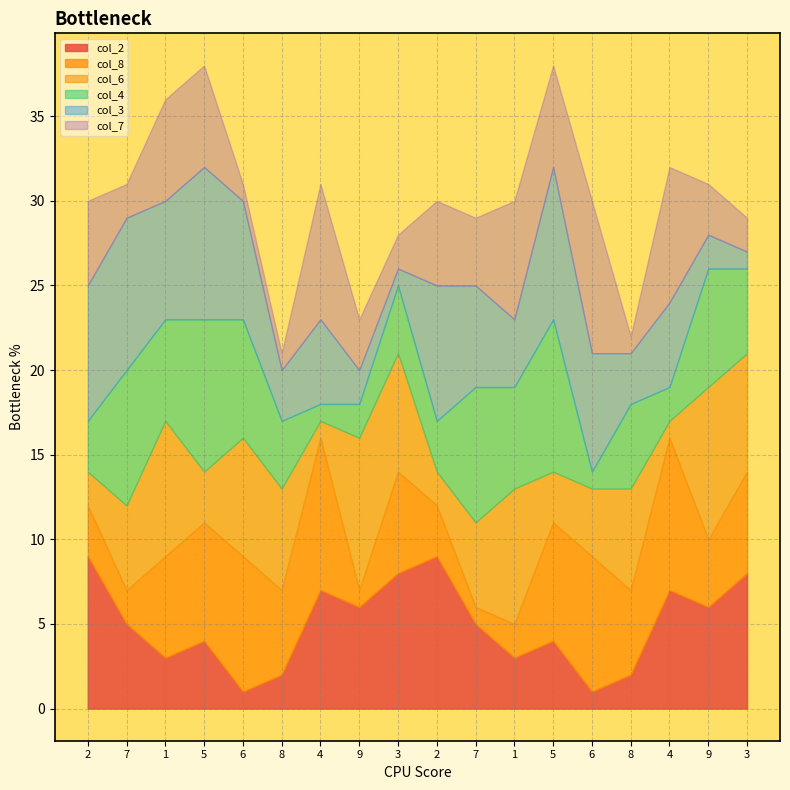

What value does the col_2 series have at 6?

1